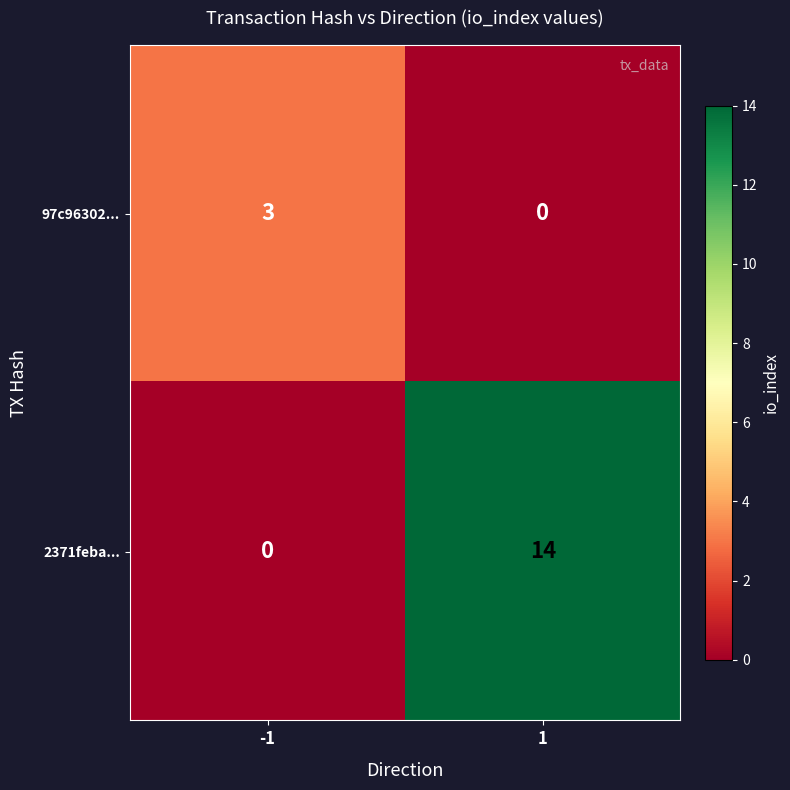

What is the maximum value shown in the chart?

14